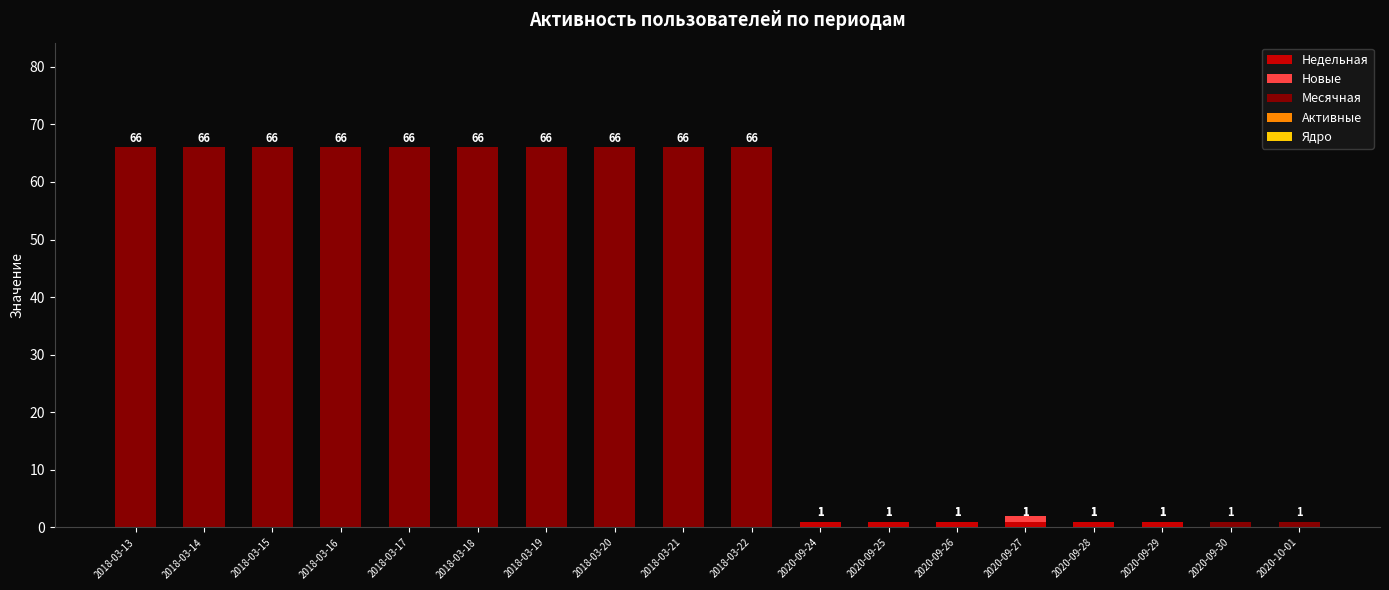

Between 2018-03-13 and 2018-03-18, which is larger?

2018-03-13